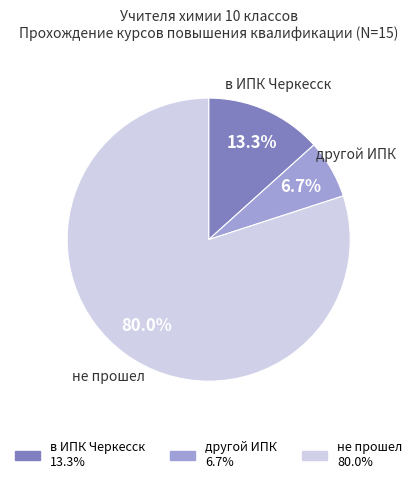

Rank the categories by value from lowest to highest.

другой ИПК, в ИПК Черкесск, не прошел